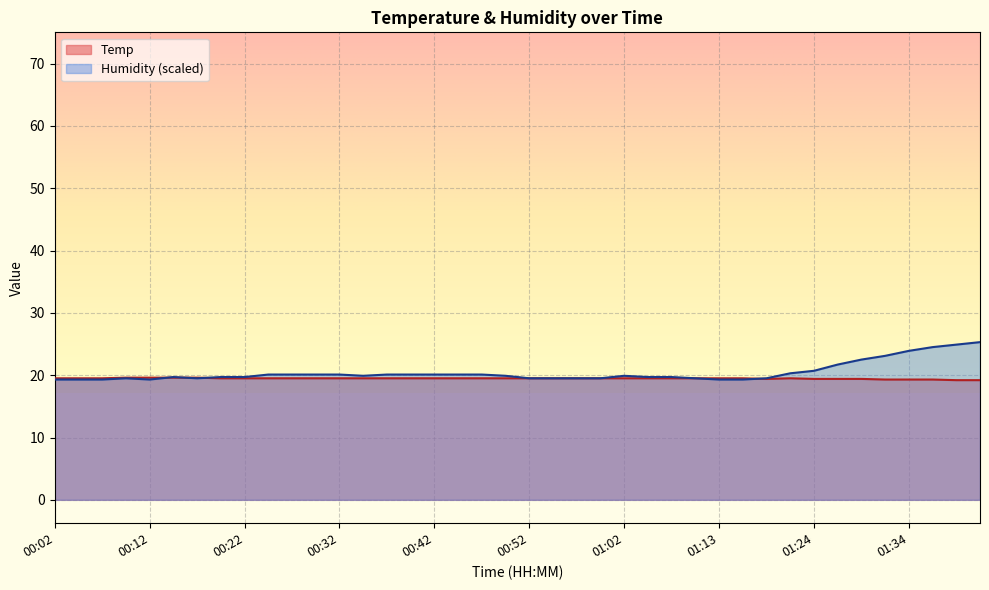

What is the sum of all Temp values?

778.8